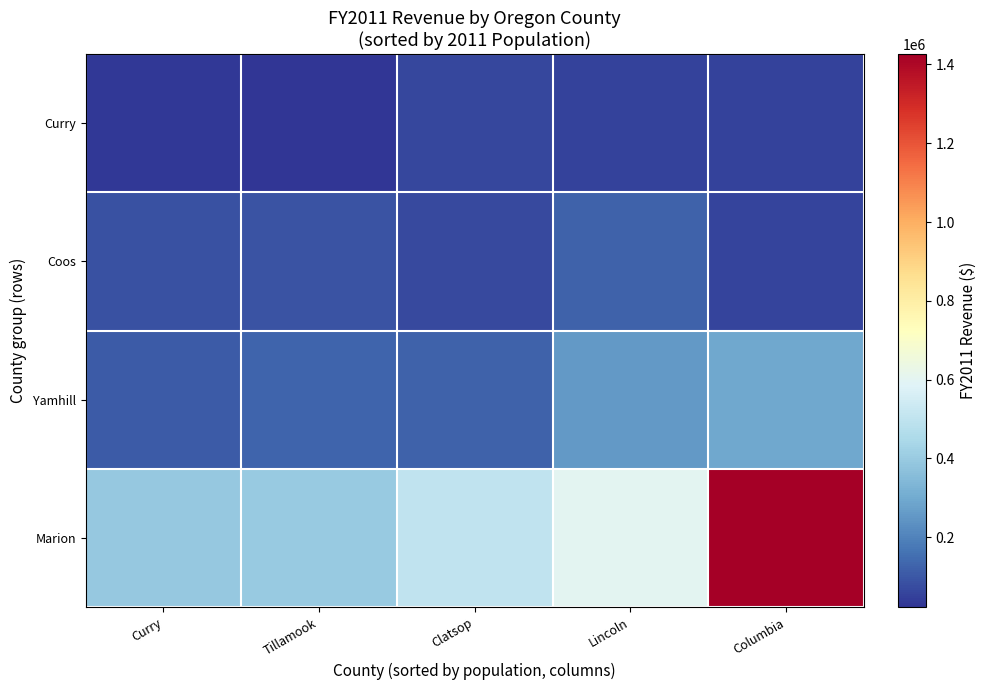

Reading left to right, what are all the values shown in this chart?

Curry: Curry=33090	Tillamook=22922	Clatsop=65832	Lincoln=52682	Columbia=53342
Coos: Curry=86716	Tillamook=93723	Clatsop=71126	Lincoln=122541	Columbia=60048
Yamhill: Curry=107881	Tillamook=129652	Clatsop=126357	Lincoln=256674	Columbia=292785
Marion: Curry=392504	Tillamook=399612	Clatsop=502516	Lincoln=599039	Columbia=1426502